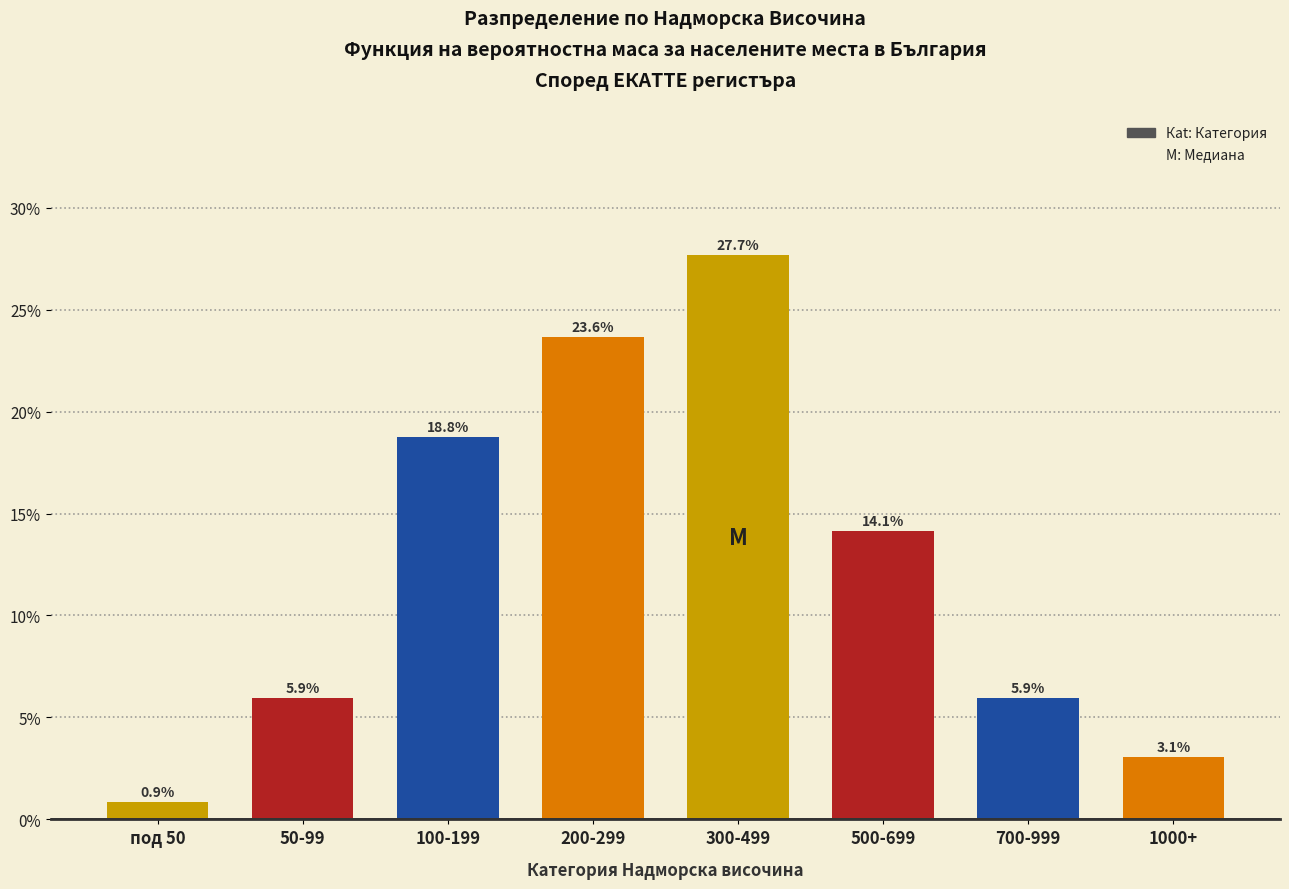

Reading left to right, list all the values displayed in this chart.

0.9	5.9	18.8	23.6	27.7	14.1	5.9	3.1